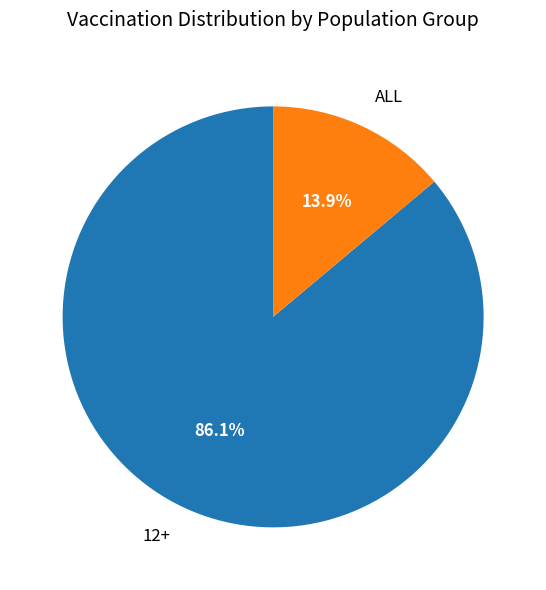

Is the sum of ALL and 12+ greater than half?

Yes